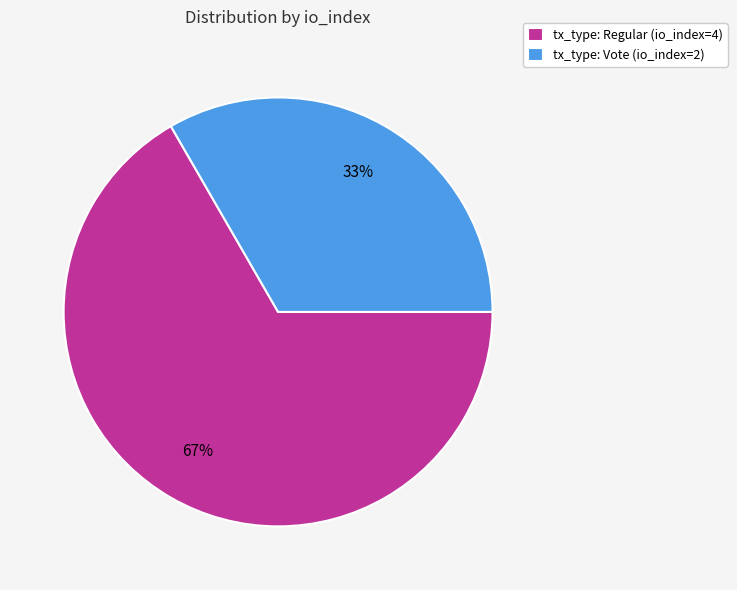

What is the largest slice in the pie chart?

tx_type: Regular (io_index=4)